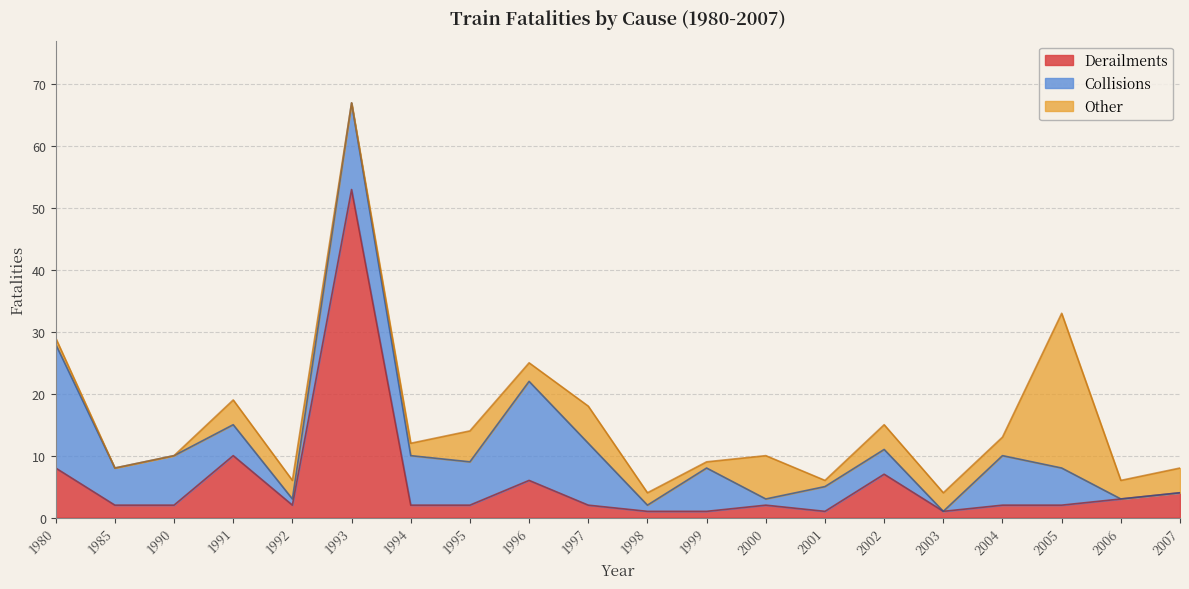

In Derailments, how many points are higher than both neighbors (excluding endpoints)?

5